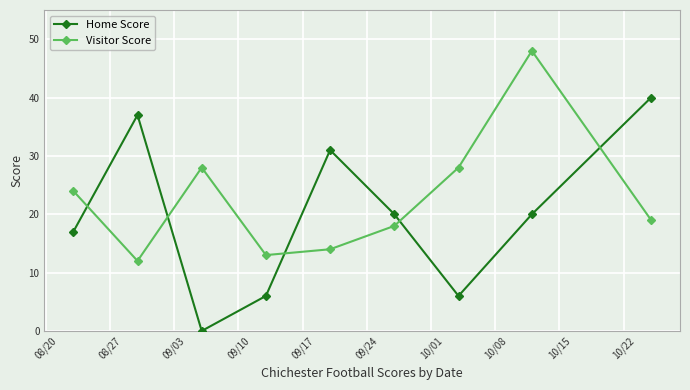

Which series has the largest total across all categories?

Visitor Score